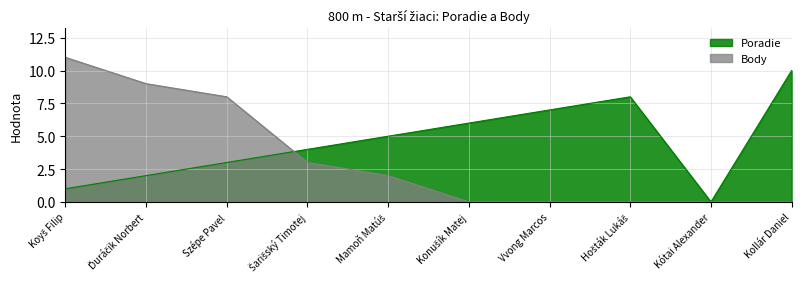

Where is the first local maximum for Poradie?

Hošták Lukáš